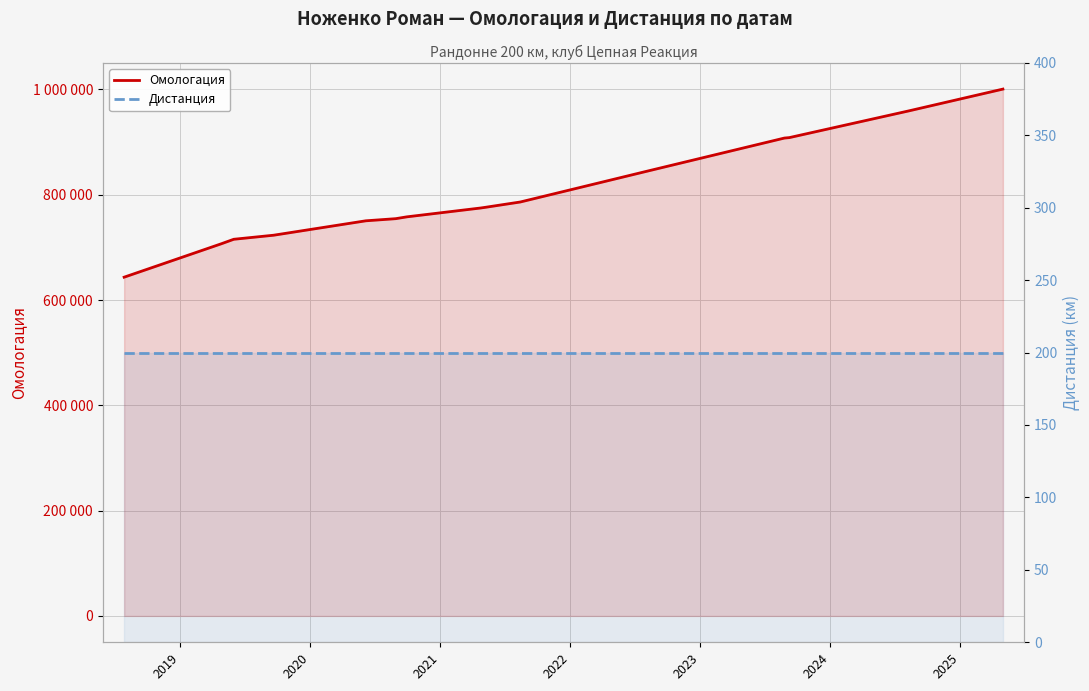

Which series has the largest range (max minus min)?

Омологация